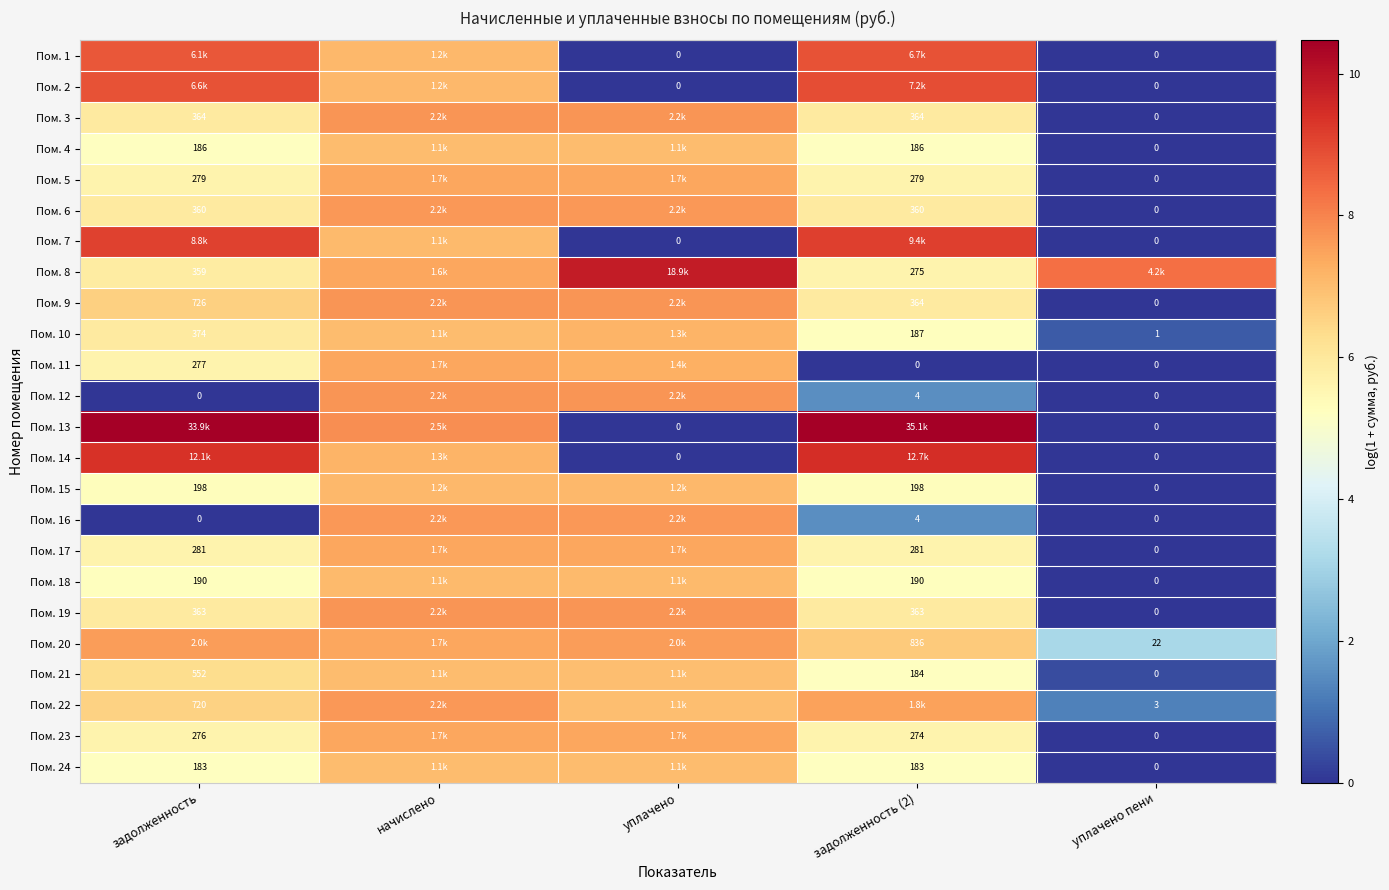

At which category is the sum across all series the highest?

начислено